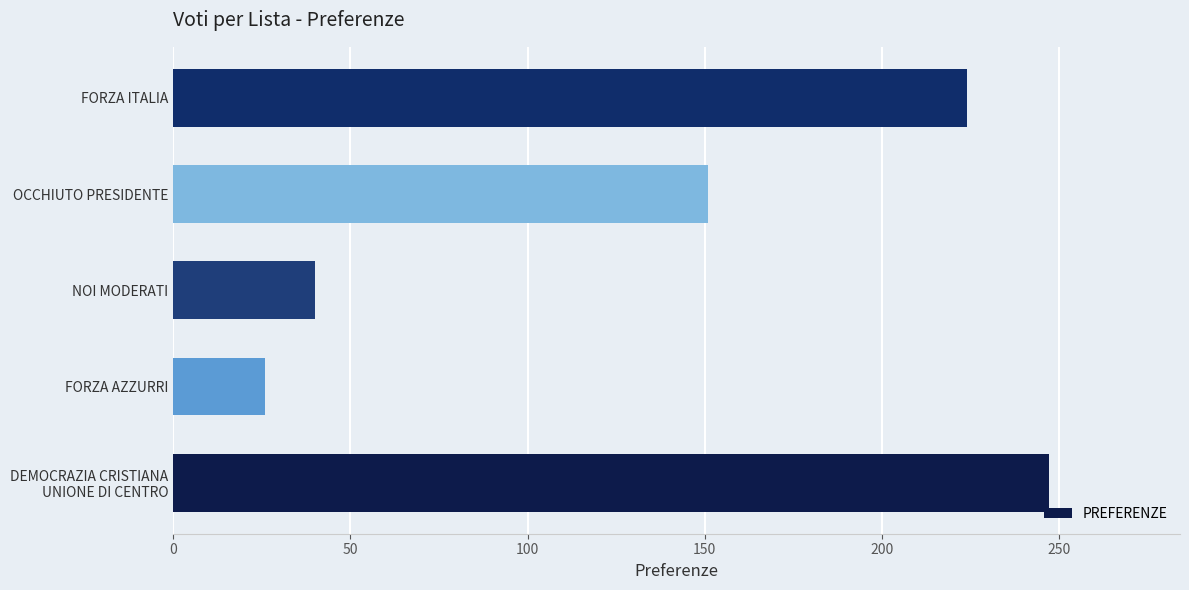

List the labels in order of value, largest first.

DEMOCRAZIA CRISTIANA
UNIONE DI CENTRO, FORZA ITALIA, OCCHIUTO PRESIDENTE, NOI MODERATI, FORZA AZZURRI